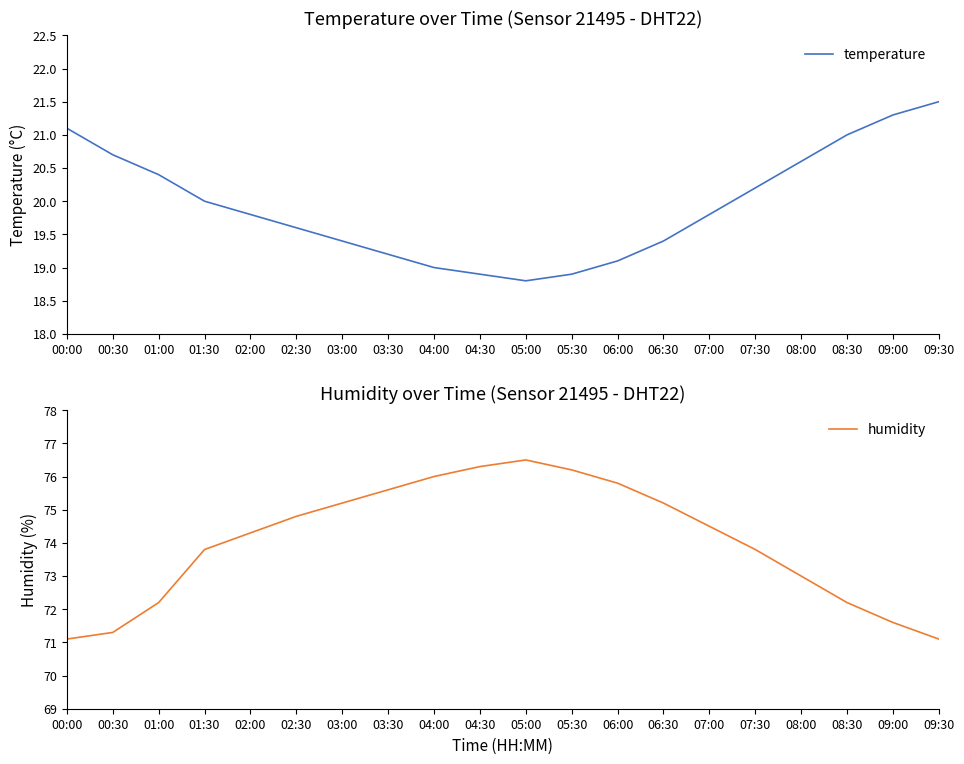

Which category has the highest value in the temperature series?

09:30